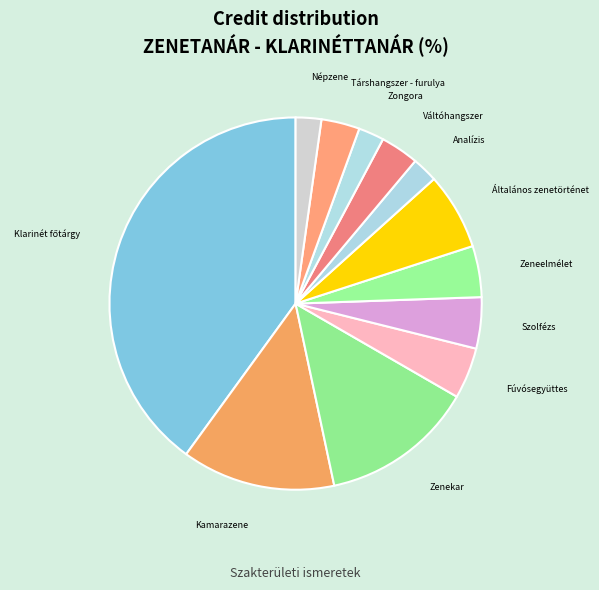

The Általános zenetörténet slice represents 15% of the pie. True or false?

False